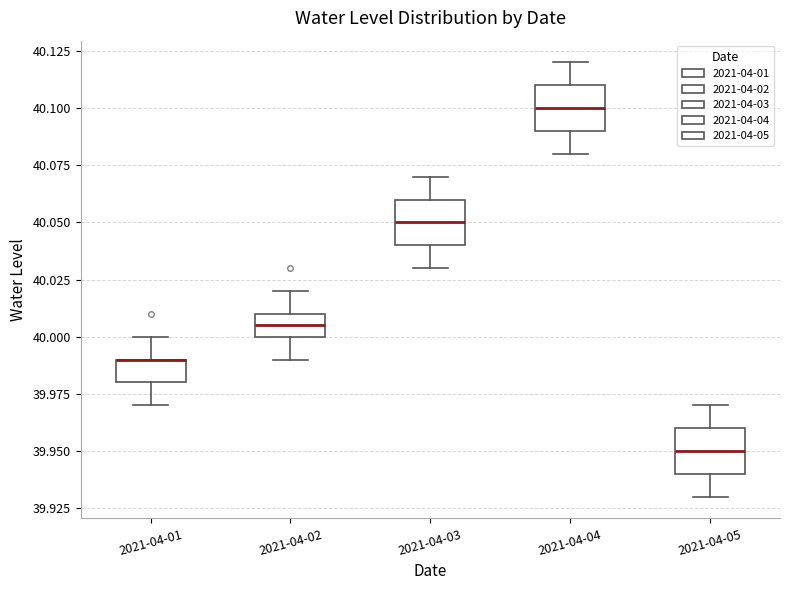

Reading left to right, read every box against the y-axis: the position of its median line, the range the box covers, and the ends of its whiskers. The values are not printed on the chart, so give them approximately, as read against the axis.

2021-04-01: median 39.990 (drawn on the box's upper edge), box 39.980 to 39.990, whiskers 39.970 to 40.000
2021-04-02: median 40.005, box 40.000 to 40.010, whiskers 39.990 to 40.020
2021-04-03: median 40.050, box 40.040 to 40.060, whiskers 40.030 to 40.070
2021-04-04: median 40.100, box 40.090 to 40.110, whiskers 40.080 to 40.120
2021-04-05: median 39.950, box 39.940 to 39.960, whiskers 39.930 to 39.970